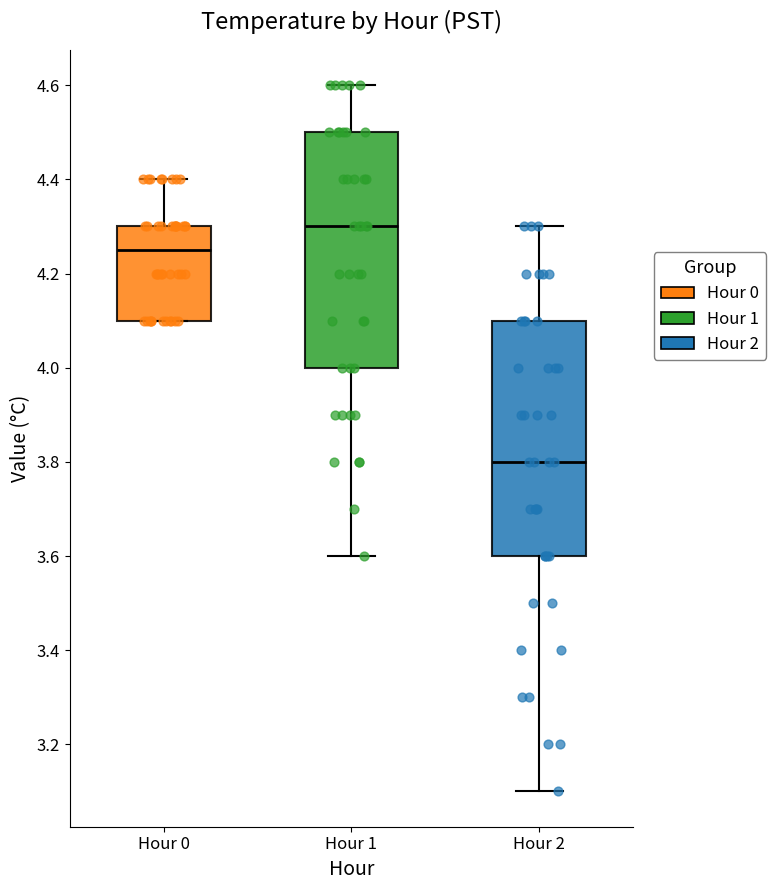

Which box has the highest median line?

Hour 1